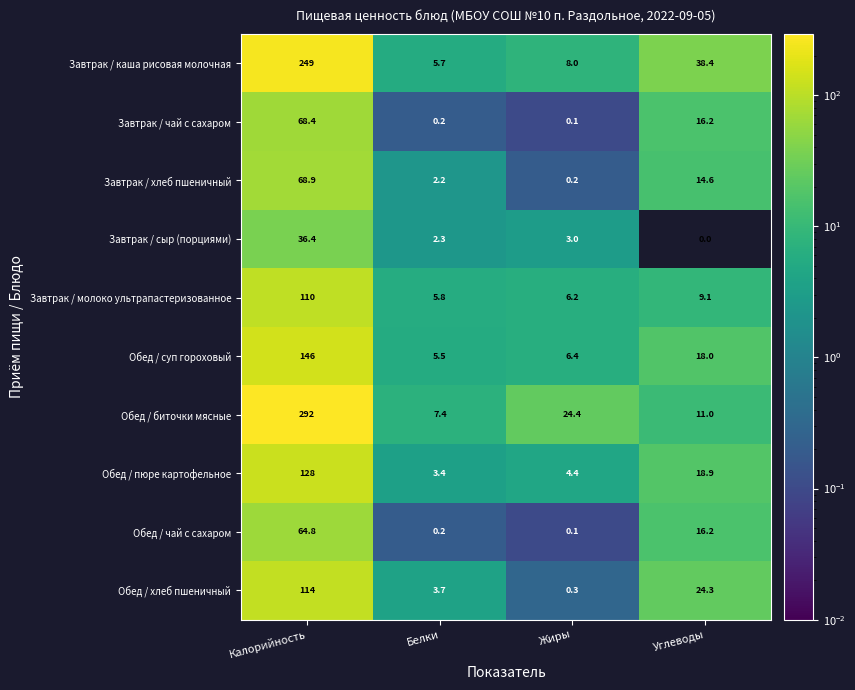

What is the total value across all series at Белки?

36.4